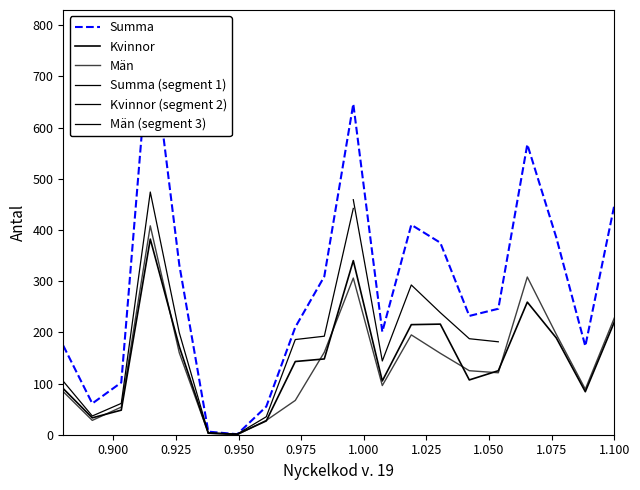

What is the difference between the maximum and minimum values in the Män series?

408